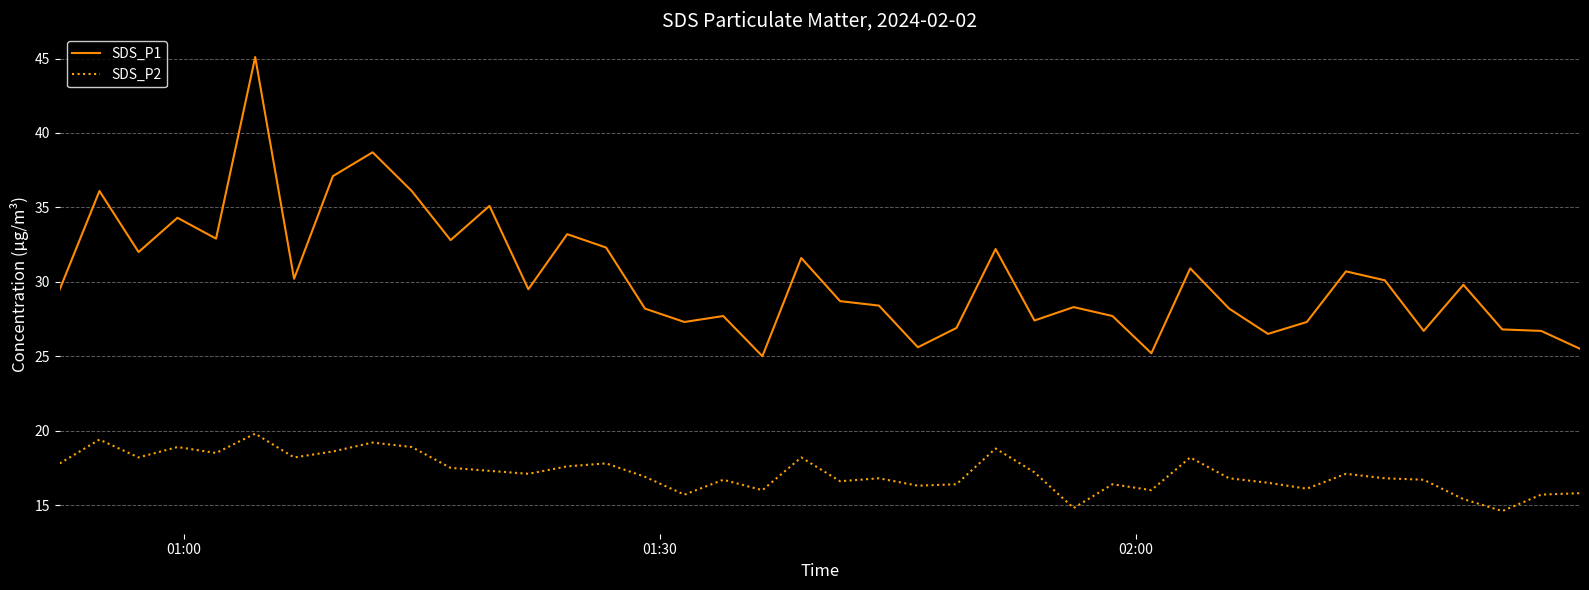

True or false: SDS_P2 and SDS_P1 intersect in this chart.

False